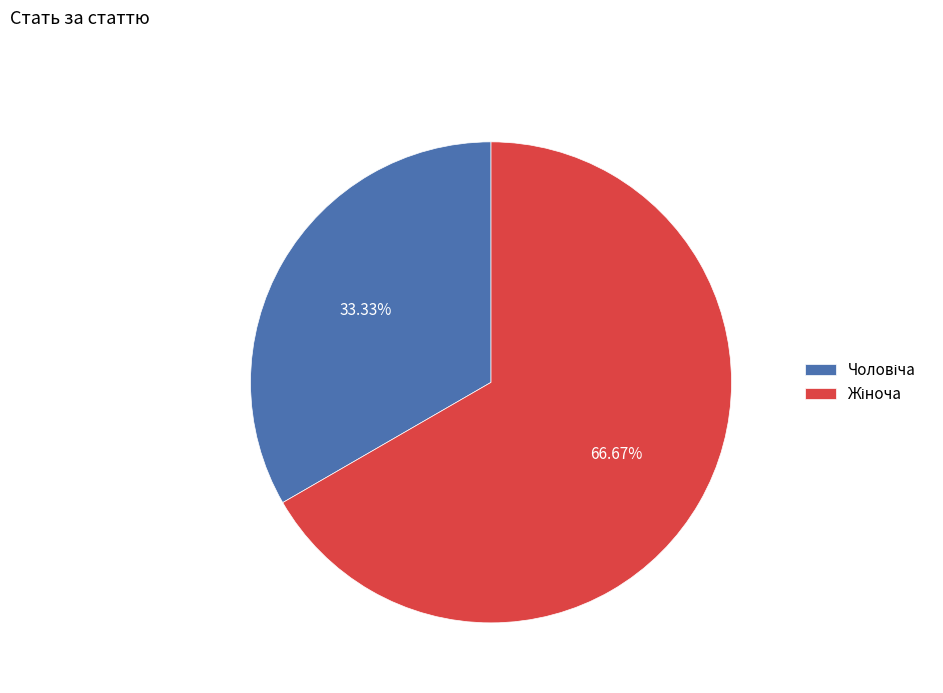

Is there a majority slice in this chart?

Yes